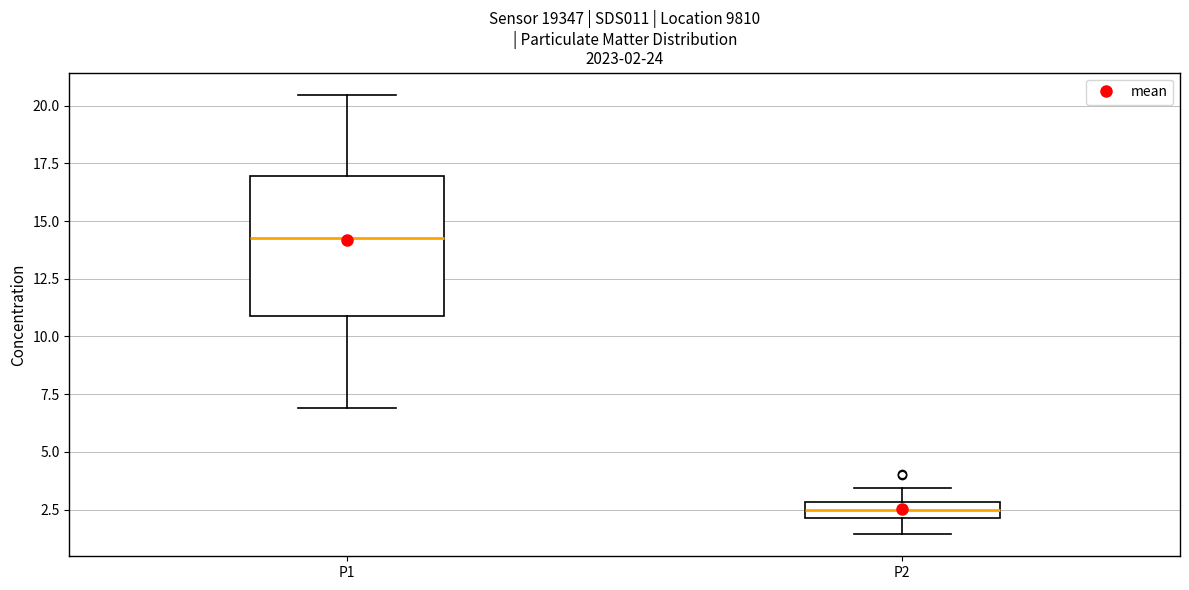

Which box has the lowest median line?

P2